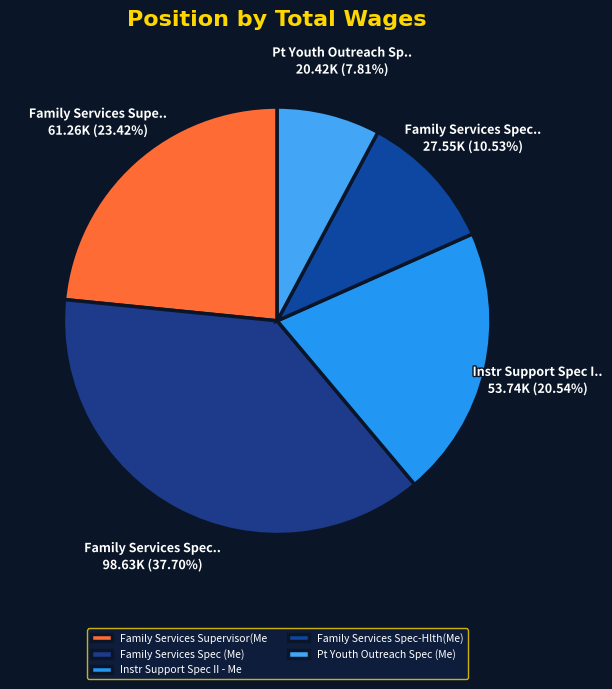

Does Family Services Supervisor(Me represent more than half of the total?

No